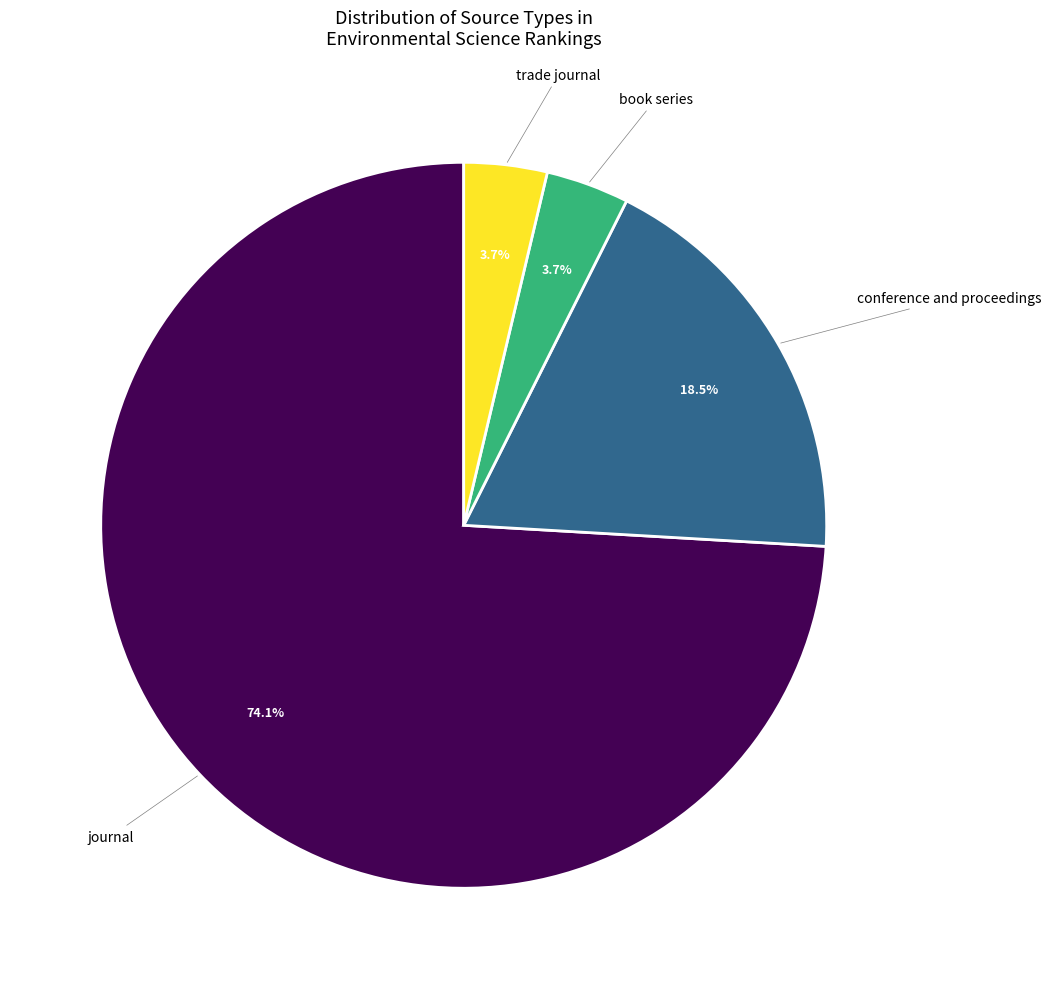

Is there a majority slice in this chart?

Yes